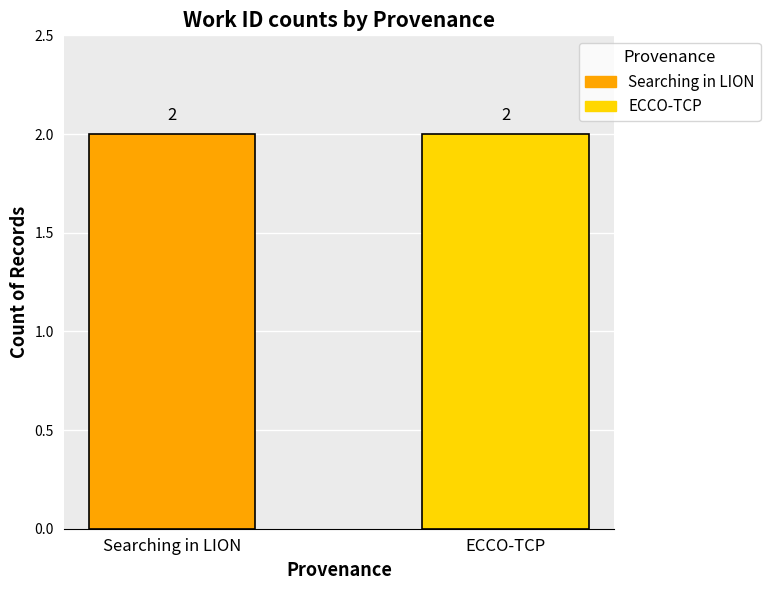

Which series has the largest range (max minus min)?

Searching in LION